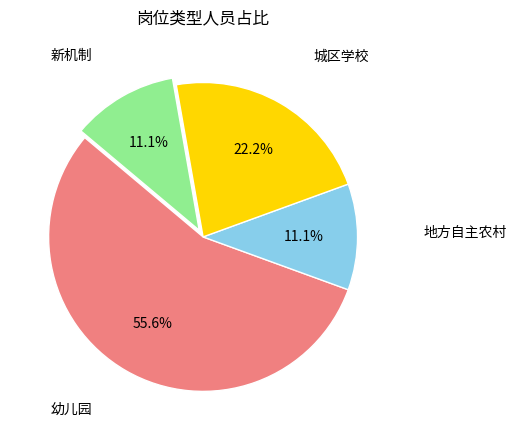

Is there a majority slice in this chart?

Yes